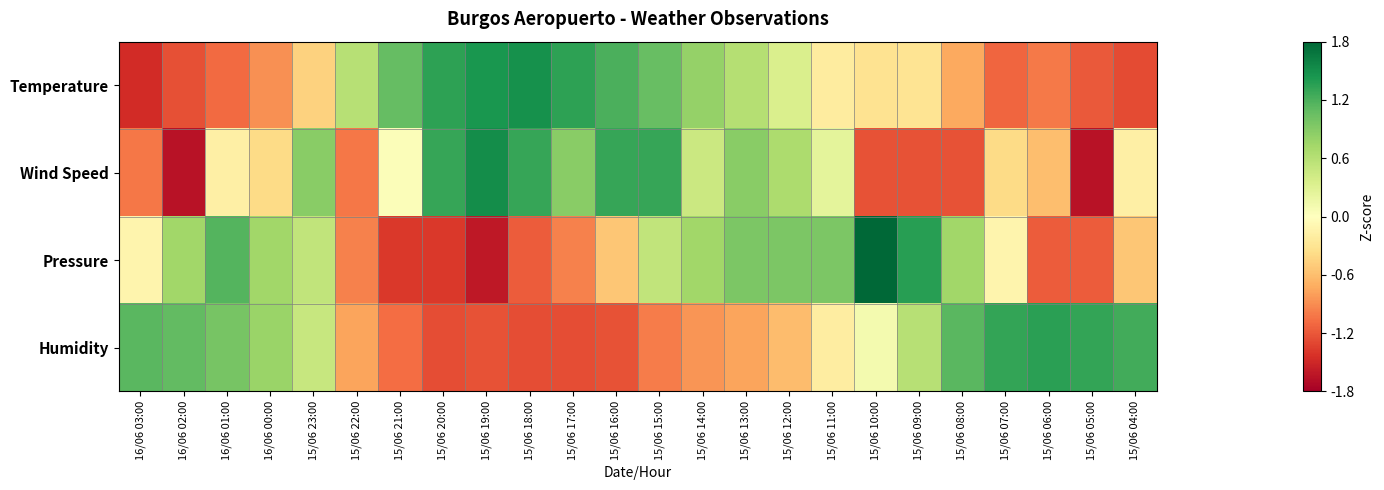

Between 15/06 05:00 and 15/06 18:00, which is larger?

15/06 18:00